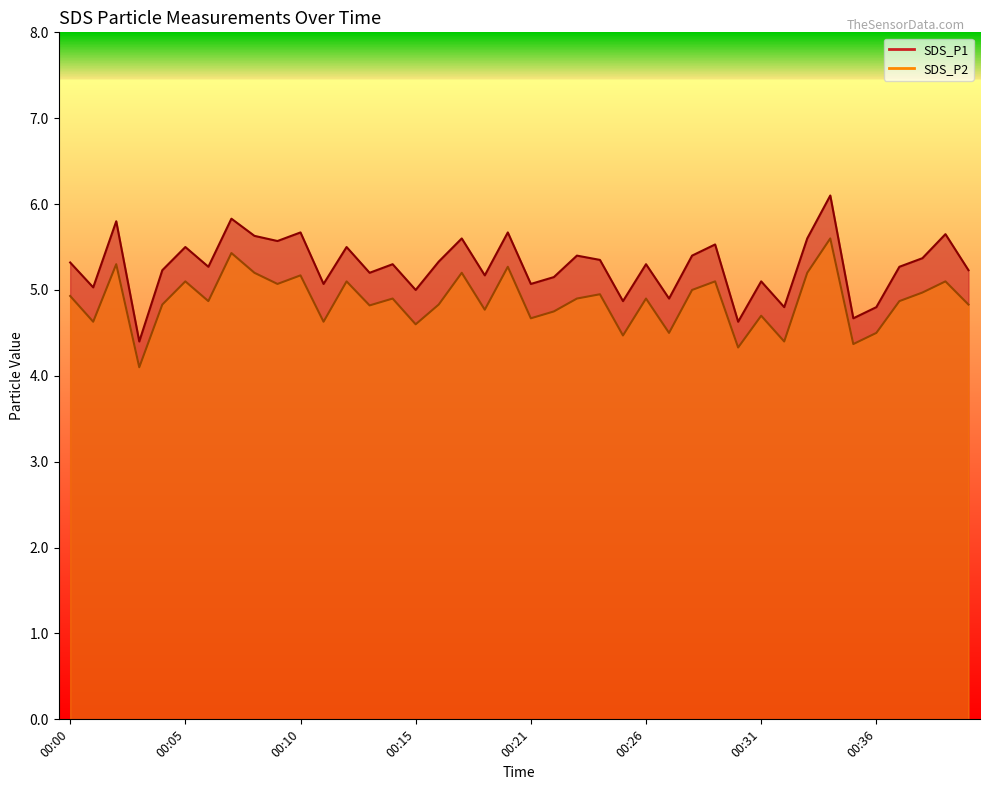

In SDS_P2, how many points are lower than both neighbors (excluding endpoints)?

14